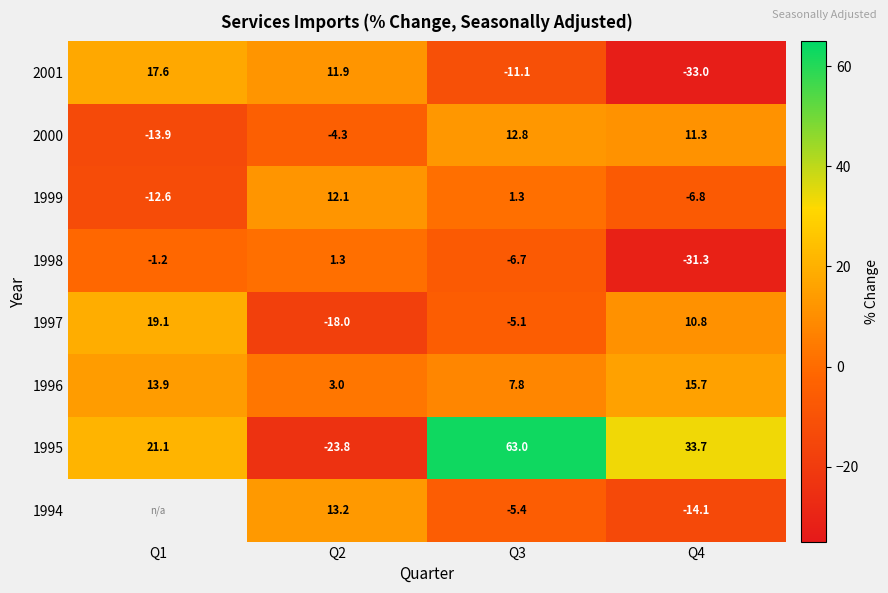

How many values in 2000 are above zero?

2